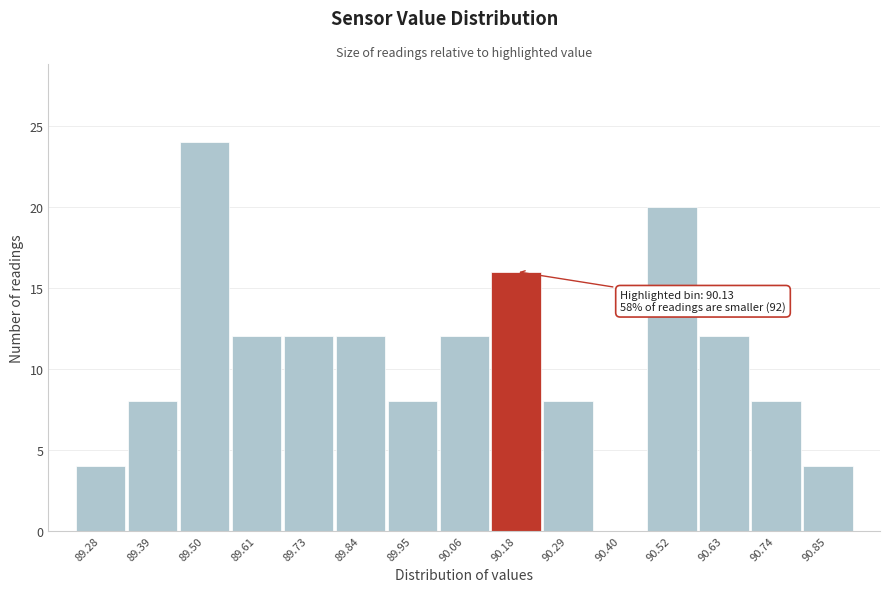

Which range on the x-axis has the tallest bar?

89.44 to 89.56